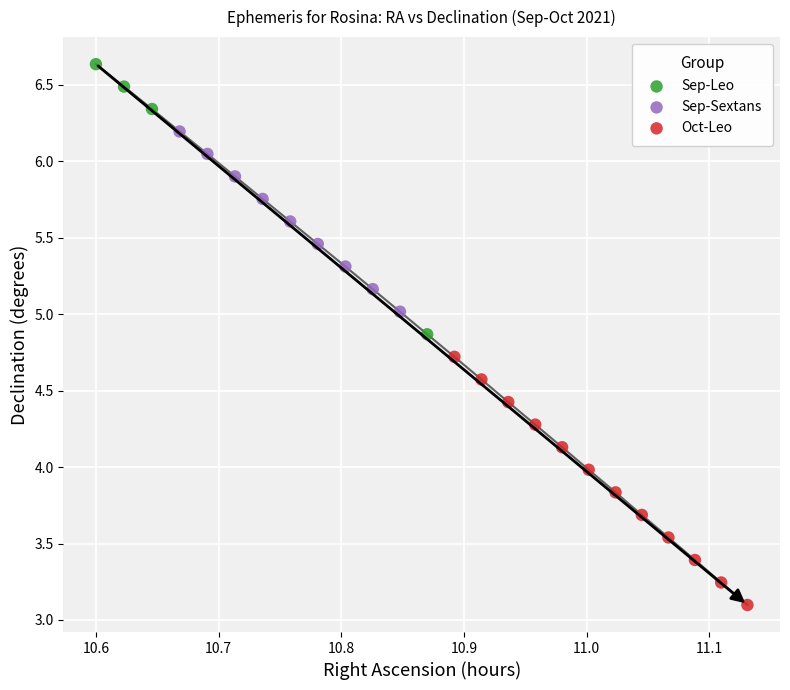

Which series reaches the maximum Y coordinate?

Sep-Leo